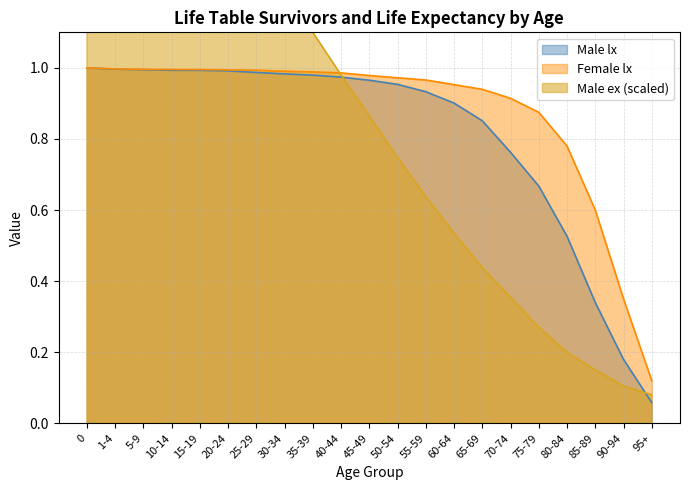

Between 0 and 45-49, which series saw the biggest shift?

Male ex